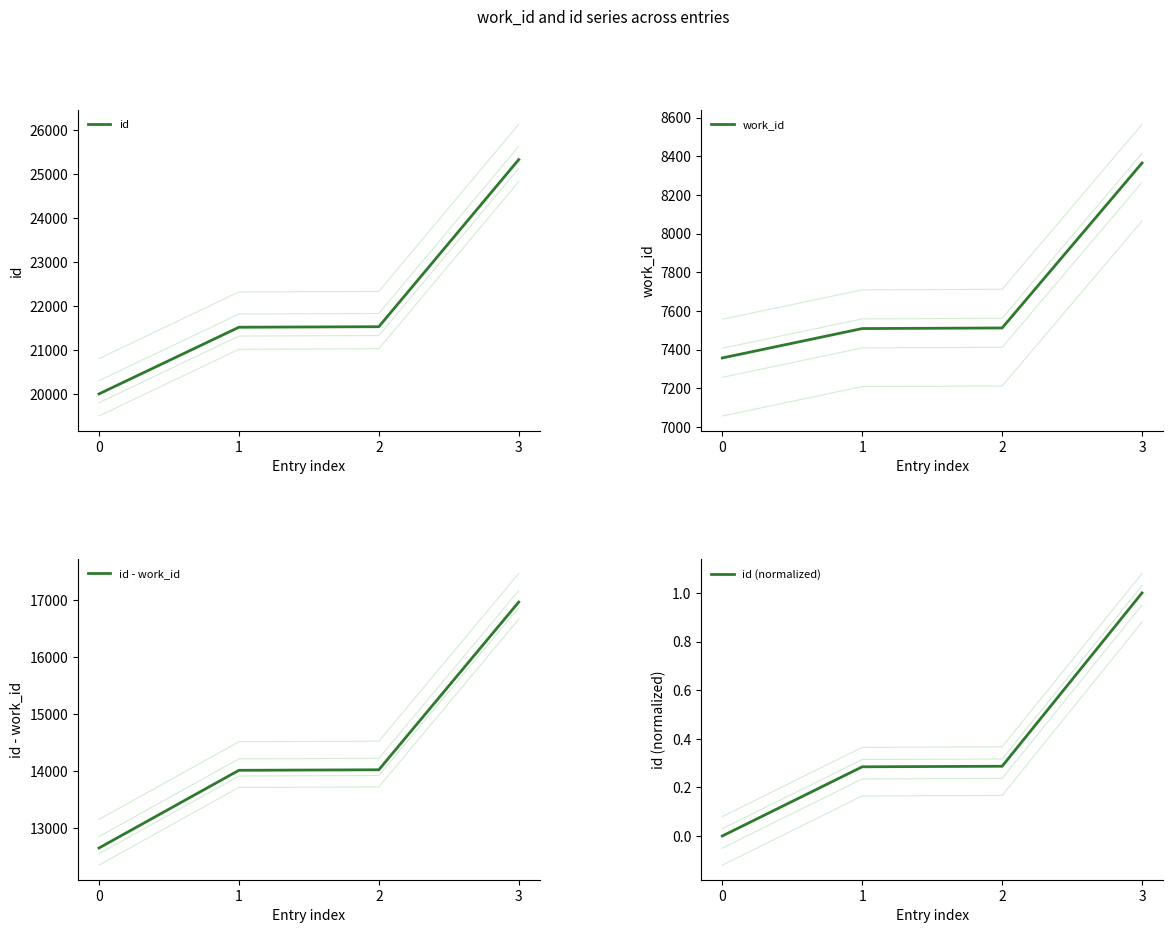

Read the id value at 3.

25325